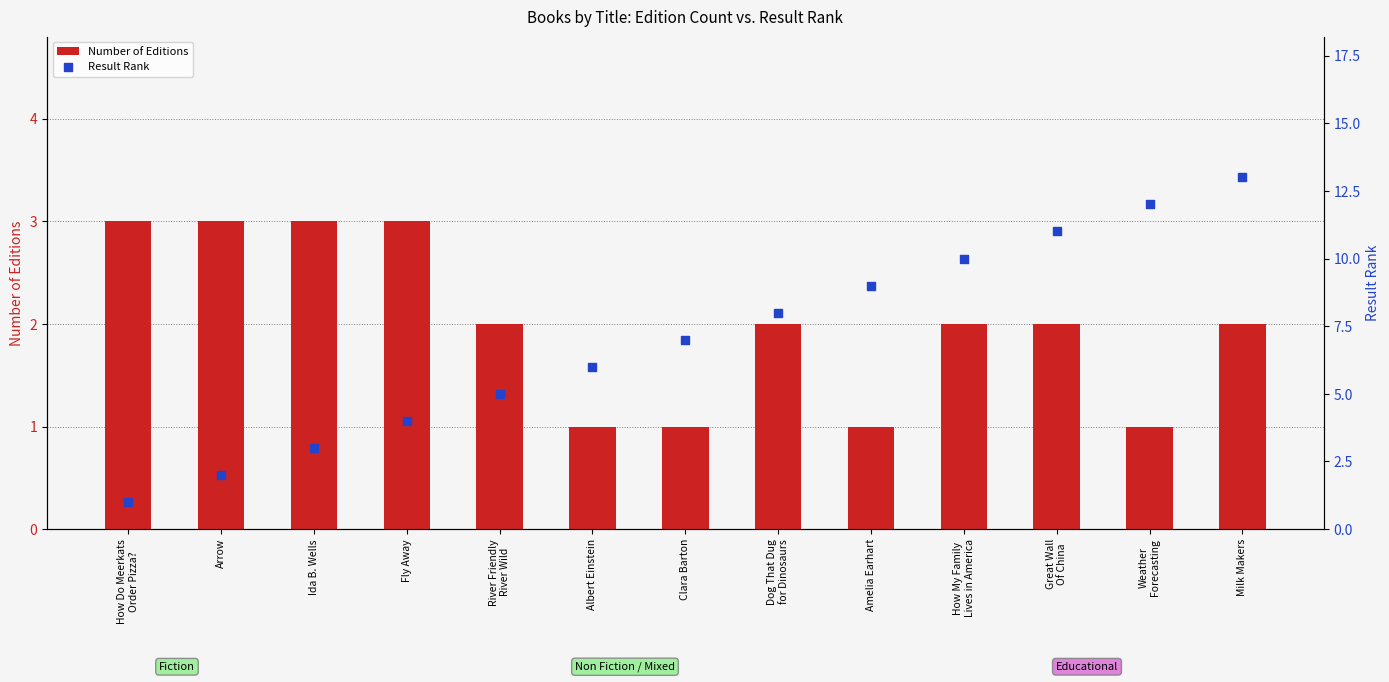

Which series contains the highest Y value?

Result Rank